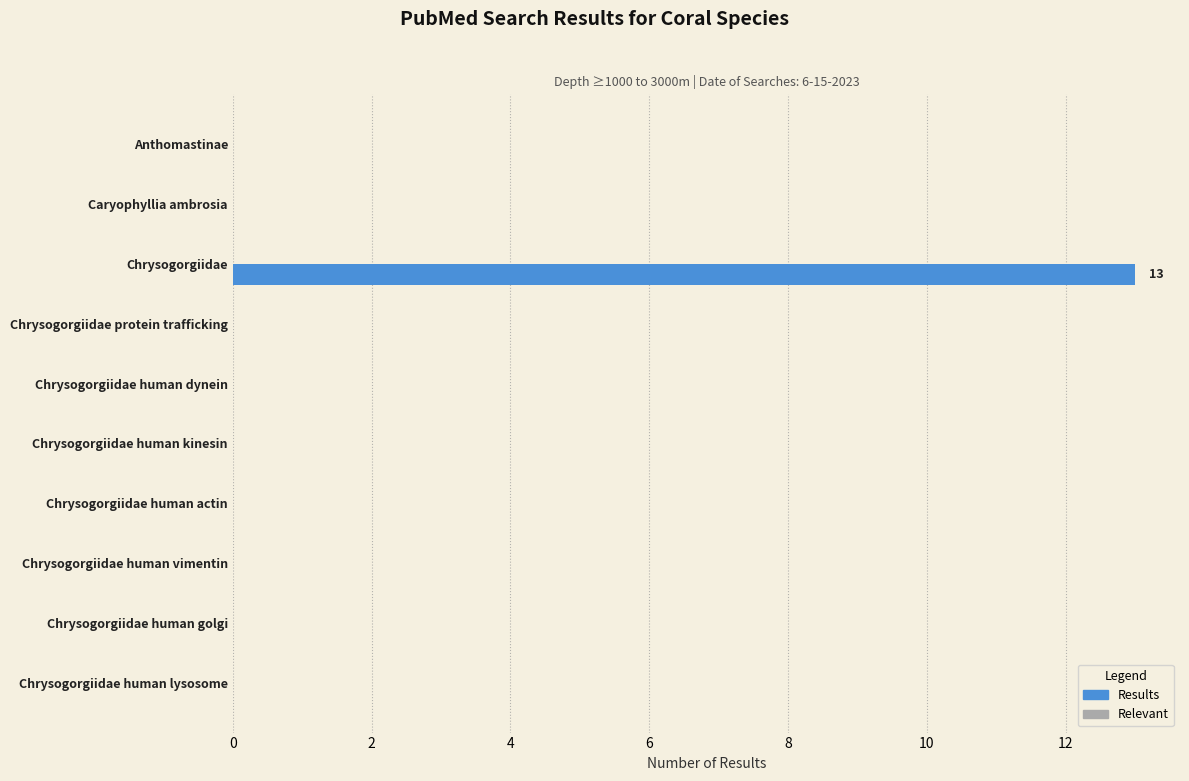

Reading top to bottom, extract all data points from this chart.

Anthomastinae=0	Caryophyllia ambrosia=0	Chrysogorgiidae=13	Chrysogorgiidae protein trafficking=0	Chrysogorgiidae human dynein=0	Chrysogorgiidae human kinesin=0	Chrysogorgiidae human actin=0	Chrysogorgiidae human vimentin=0	Chrysogorgiidae human golgi=0	Chrysogorgiidae human lysosome=0